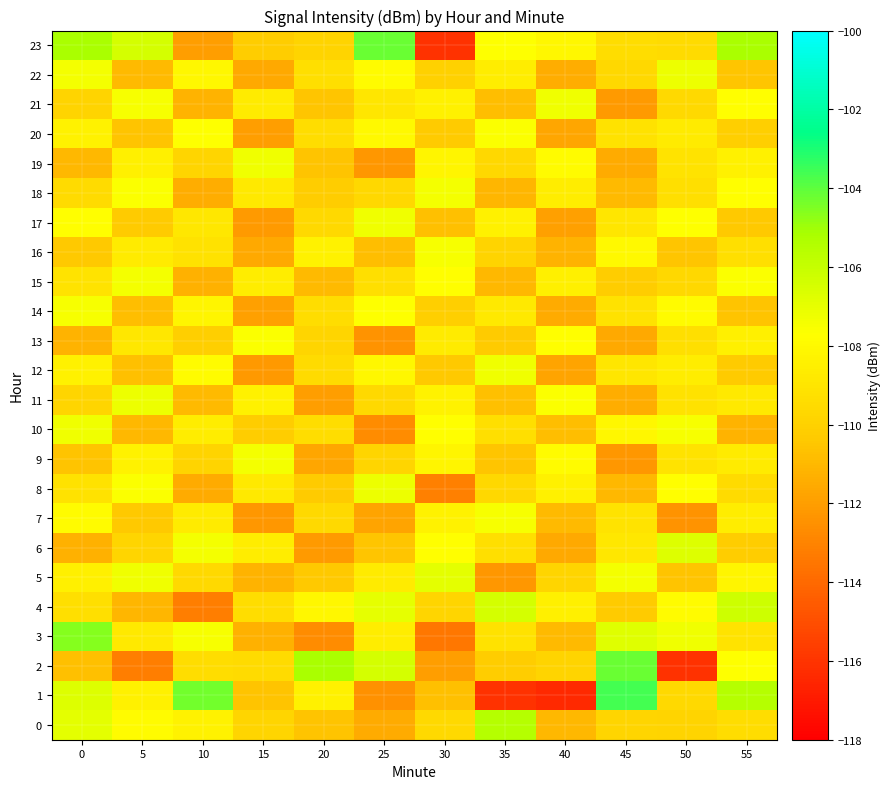

Reading left to right, transcribe all the data shown in this chart.

0: 0=-106.9	5=-107.9	10=-108.3	15=-109.8	20=-110.6	25=-111.5	30=-109.6	35=-105.5	40=-111.0	45=-109.8	50=-109.9	55=-109.4
1: 0=-106.7	5=-108.4	10=-104.3	15=-110.6	20=-108.4	25=-112.5	30=-110.7	35=-116.1	40=-116.4	45=-103.6	50=-109.6	55=-105.5
2: 0=-110.7	5=-113.2	10=-109.4	15=-109.5	20=-105.2	25=-106.4	30=-112.0	35=-110.2	40=-109.9	45=-104.2	50=-116.1	55=-107.7
3: 0=-104.6	5=-108.8	10=-107.5	15=-111.3	20=-112.7	25=-108.6	30=-113.5	35=-109.2	40=-110.9	45=-106.8	50=-107.3	55=-109.1
4: 0=-109.3	5=-111.1	10=-113.2	15=-109.4	20=-108.1	25=-107.0	30=-109.8	35=-106.4	40=-108.5	45=-110.3	50=-107.9	55=-106.2
5: 0=-108.5	5=-107.3	10=-109.6	15=-111.2	20=-110.4	25=-108.7	30=-106.9	35=-112.3	40=-109.8	45=-107.4	50=-110.6	55=-108.2
6: 0=-111.3	5=-109.8	10=-107.4	15=-108.6	20=-112.1	25=-110.5	30=-107.8	35=-109.3	40=-111.6	45=-108.9	50=-106.7	55=-110.2
7: 0=-107.9	5=-110.4	10=-108.7	15=-112.3	20=-109.6	25=-111.8	30=-108.3	35=-107.5	40=-110.9	45=-109.1	50=-112.4	55=-108.6
8: 0=-109.2	5=-107.6	10=-111.5	15=-108.8	20=-110.3	25=-107.2	30=-113.1	35=-109.7	40=-108.4	45=-111.0	50=-107.8	55=-109.5
9: 0=-110.6	5=-108.3	10=-109.9	15=-107.4	20=-111.7	25=-109.8	30=-108.2	35=-110.5	40=-107.9	45=-112.3	50=-109.1	55=-108.7
10: 0=-107.3	5=-111.0	10=-108.6	15=-110.2	20=-109.4	25=-112.7	30=-107.8	35=-109.3	40=-110.8	45=-108.1	50=-107.5	55=-111.2
11: 0=-109.8	5=-107.2	10=-110.9	15=-108.4	20=-112.0	25=-109.6	30=-108.3	35=-110.7	40=-107.6	45=-111.4	50=-109.2	55=-108.8
12: 0=-108.4	5=-110.7	10=-107.9	15=-112.2	20=-109.5	25=-108.1	30=-110.4	35=-107.3	40=-111.8	45=-109.0	50=-108.6	55=-110.3
13: 0=-111.2	5=-108.9	10=-110.1	15=-107.6	20=-109.8	25=-112.4	30=-108.7	35=-110.3	40=-107.8	45=-111.6	50=-109.3	55=-108.5
14: 0=-107.5	5=-110.8	10=-108.2	15=-111.9	20=-109.4	25=-107.7	30=-110.1	35=-108.8	40=-111.5	45=-109.2	50=-107.9	55=-110.6
15: 0=-109.1	5=-107.4	10=-111.3	15=-108.6	20=-110.9	25=-109.3	30=-107.8	35=-111.0	40=-108.5	45=-110.2	50=-109.7	55=-107.6
16: 0=-110.4	5=-108.7	10=-109.2	15=-111.6	20=-108.3	25=-110.8	30=-107.5	35=-109.9	40=-111.2	45=-108.0	50=-110.5	55=-109.3
17: 0=-107.8	5=-110.3	10=-108.9	15=-112.1	20=-109.6	25=-107.3	30=-110.7	35=-108.4	40=-111.9	45=-109.0	50=-107.7	55=-110.4
18: 0=-109.5	5=-107.6	10=-111.4	15=-108.8	20=-110.2	25=-109.7	30=-107.4	35=-111.1	40=-108.6	45=-110.9	50=-109.3	55=-107.8
19: 0=-111.0	5=-108.5	10=-109.8	15=-107.3	20=-110.6	25=-112.3	30=-108.2	35=-109.7	40=-107.9	45=-111.5	50=-109.1	55=-108.4
20: 0=-108.3	5=-110.6	10=-107.7	15=-112.0	20=-109.4	25=-108.0	30=-110.3	35=-107.6	40=-111.7	45=-109.2	50=-108.7	55=-110.1
21: 0=-109.9	5=-107.5	10=-111.2	15=-108.7	20=-110.5	25=-109.0	30=-108.4	35=-110.8	40=-107.3	45=-112.1	50=-109.6	55=-107.8
22: 0=-107.4	5=-110.9	10=-108.1	15=-111.6	20=-109.3	25=-107.9	30=-110.0	35=-108.6	40=-111.4	45=-109.7	50=-107.2	55=-110.5
23: 0=-105.2	5=-106.4	10=-112.0	15=-110.2	20=-109.9	25=-104.2	30=-116.1	35=-107.7	40=-108.1	45=-109.4	50=-109.5	55=-105.2